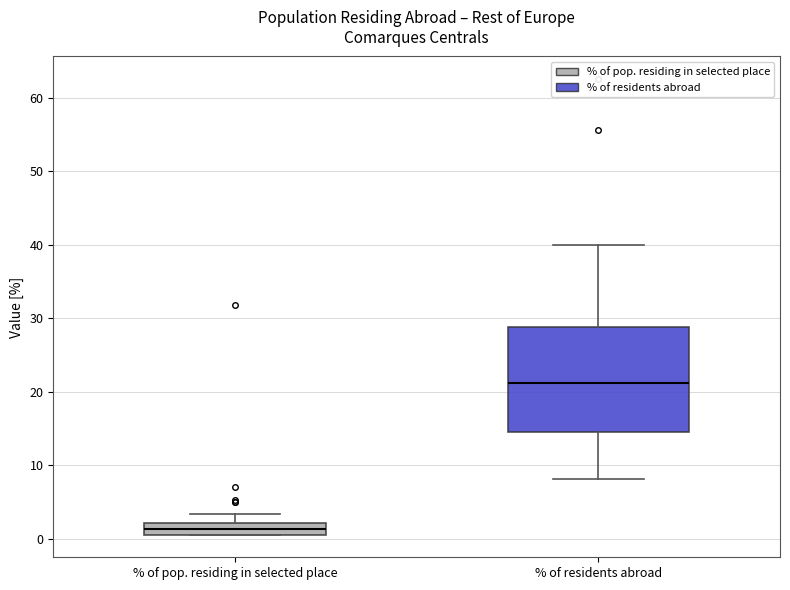

Reading left to right, read every box against the y-axis: the position of its median line, the range the box covers, and the ends of its whiskers. The values are not printed on the chart, so give them approximately, as read against the axis.

% of pop. residing in selected place: median 1 (inside the box), box 1 to 2, whiskers 1 to 3
% of residents abroad: median 21, box 14 to 29, whiskers 8 to 40